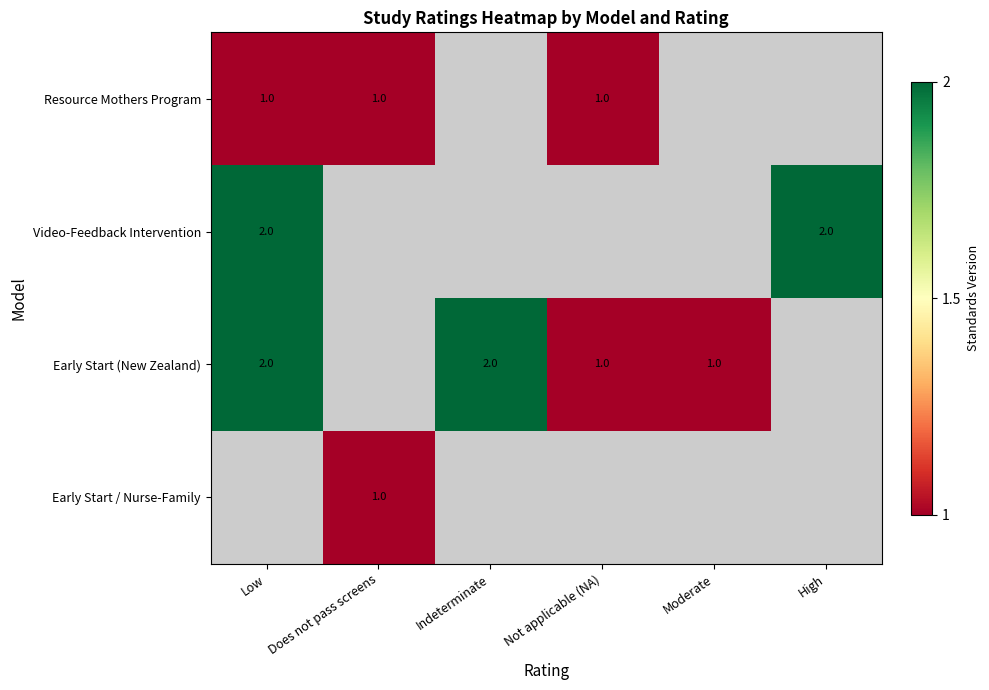

Is it true that Early Start / Nurse-Family equals 0 at Does not pass screens?

False